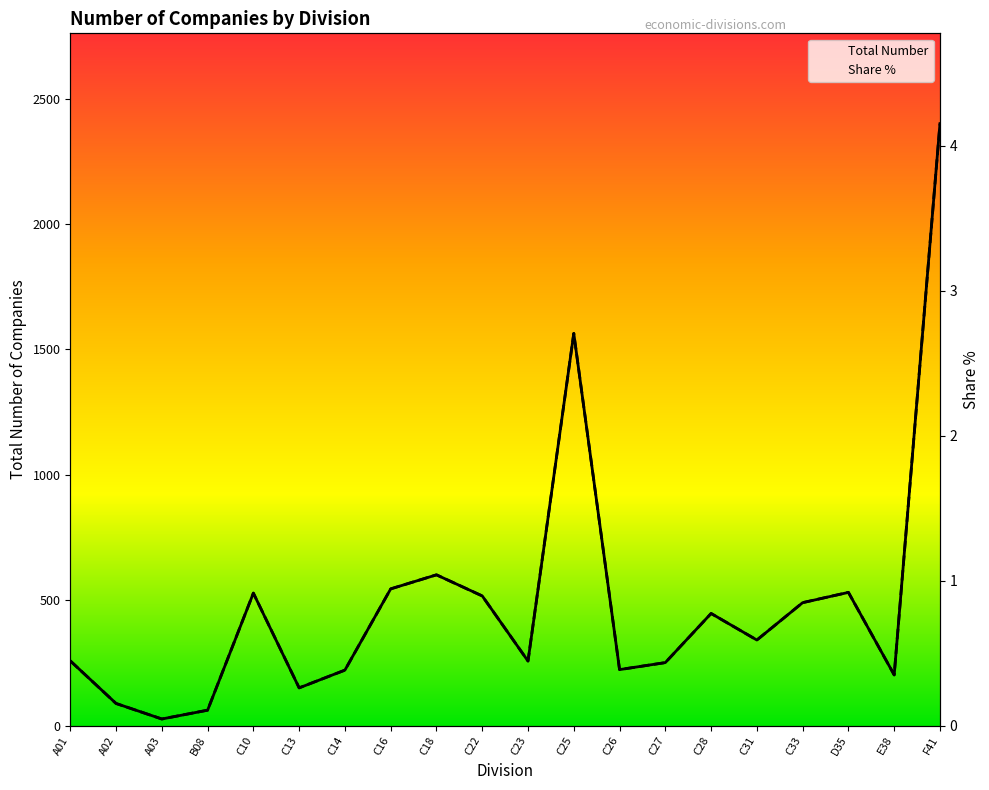

At which category is the sum across all series the highest?

F41